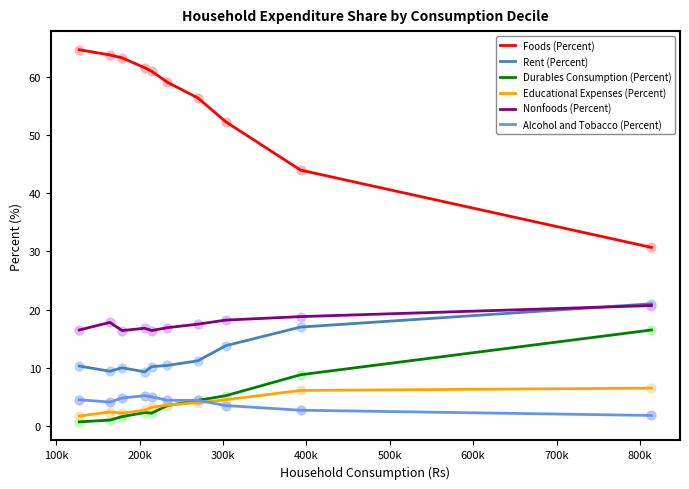

Which series has the largest total across all categories?

Foods (Percent)